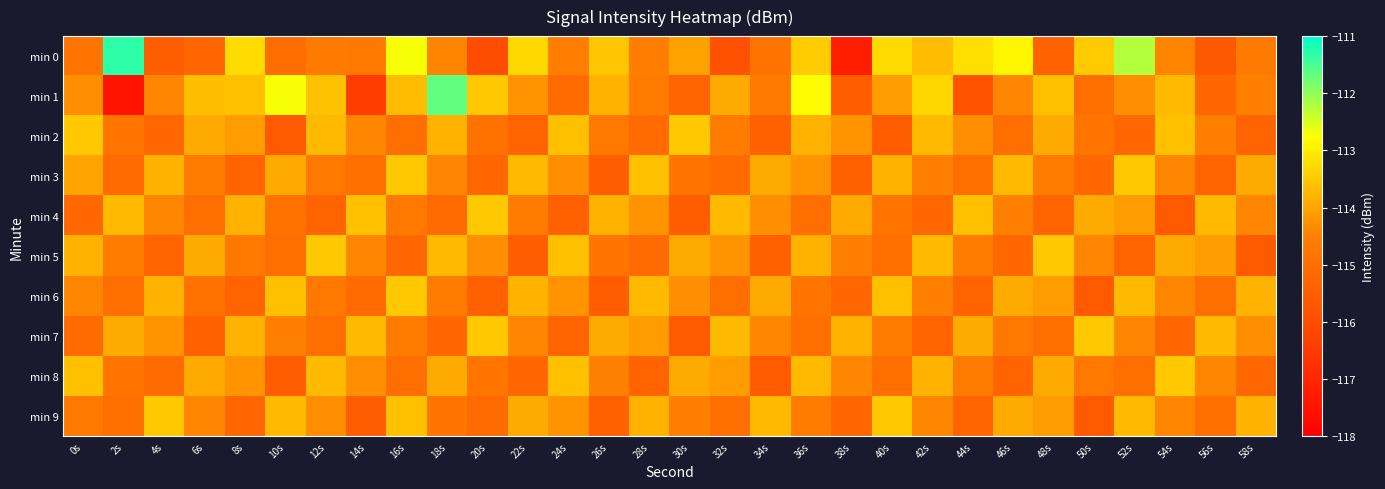

What is the minimum value shown in the chart?

-117.5